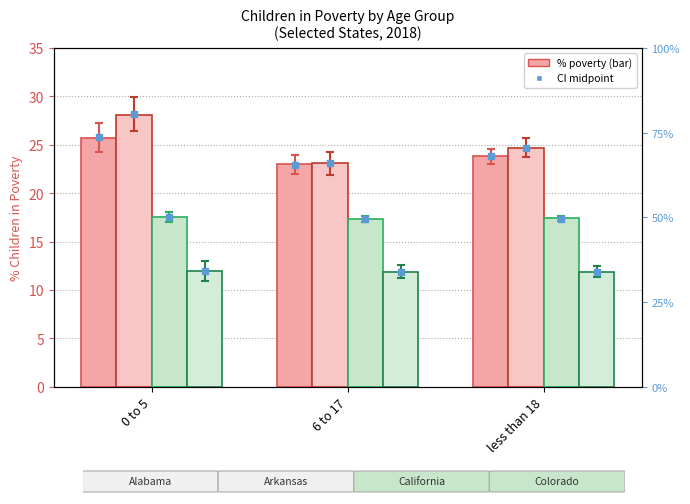

What is the sum of all California values?

52.2